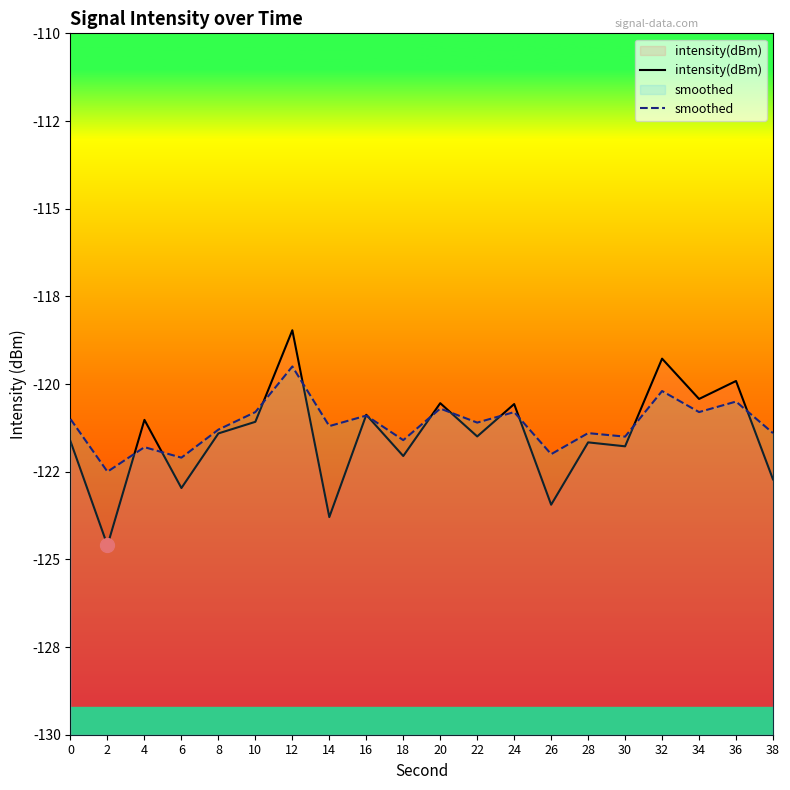

True or false: intensity(dBm) has more than 0 interior local peaks.

True